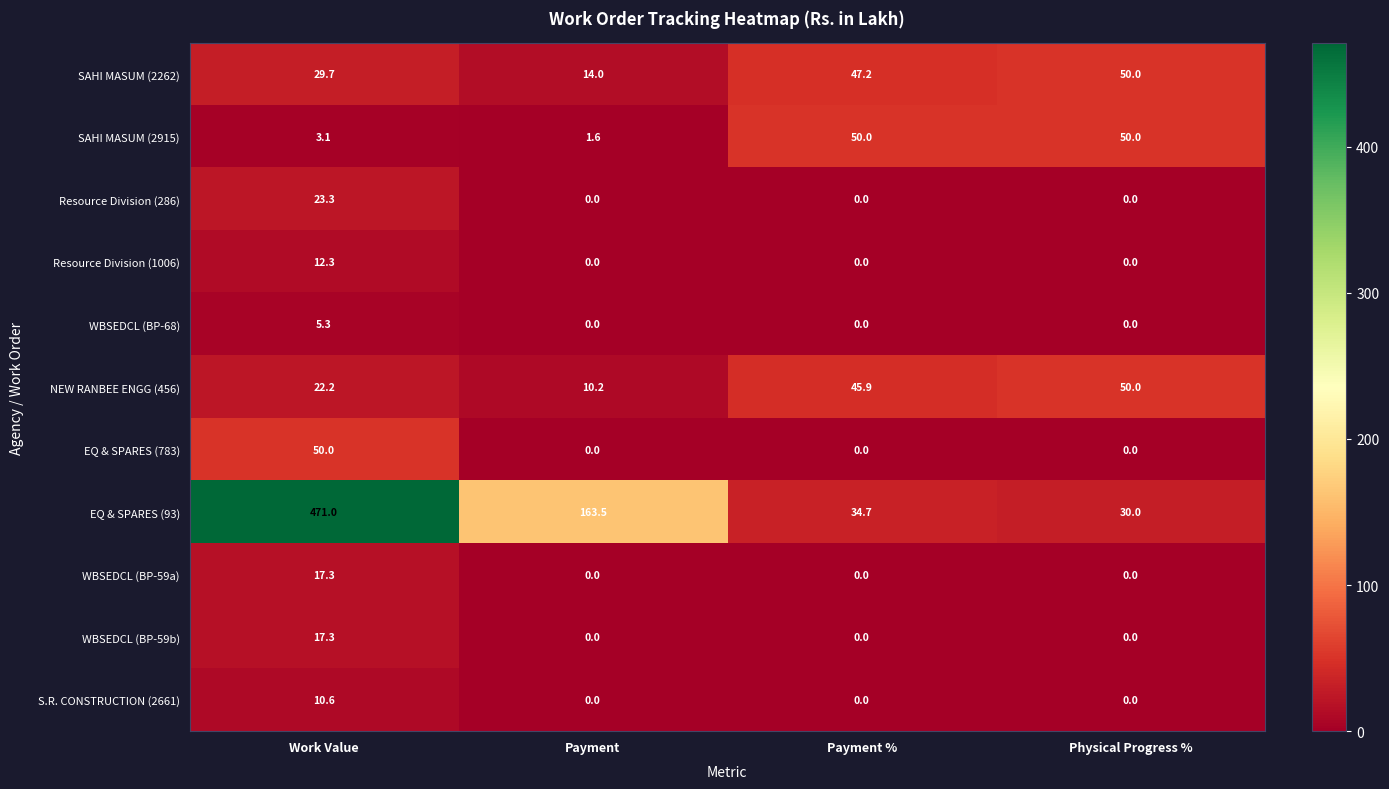

Is it true that NEW RANBEE ENGG (456) equals 69.2 at Payment %?

False